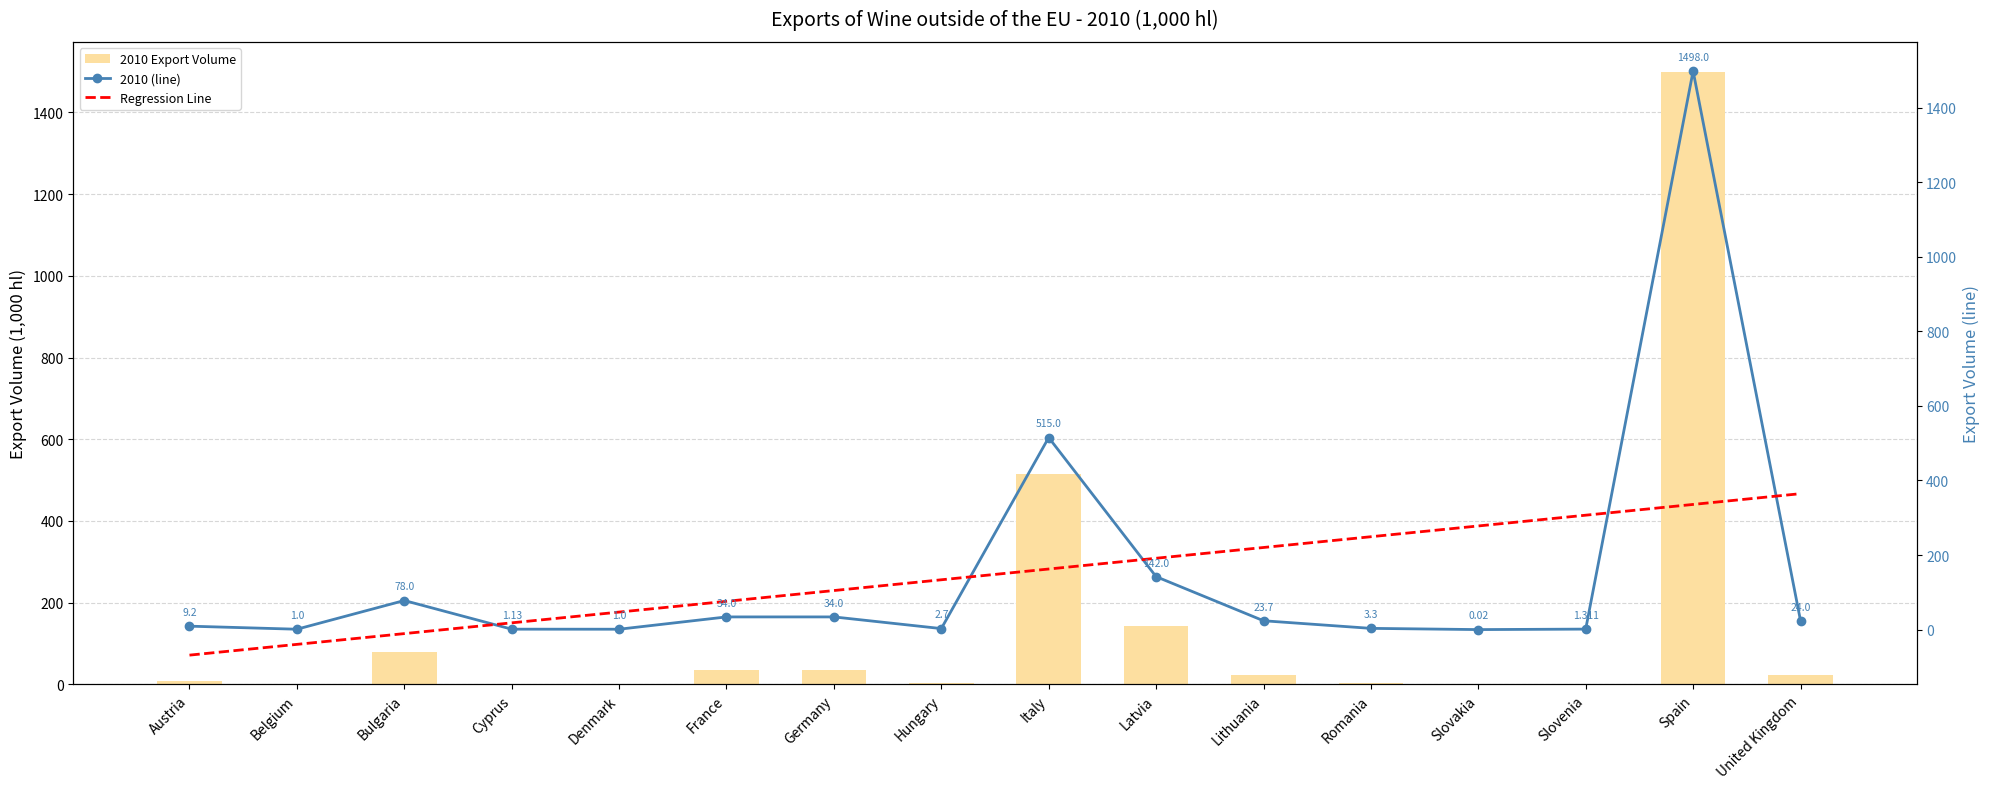

Where does the 2010 Export Volume series first go above 23?

Bulgaria